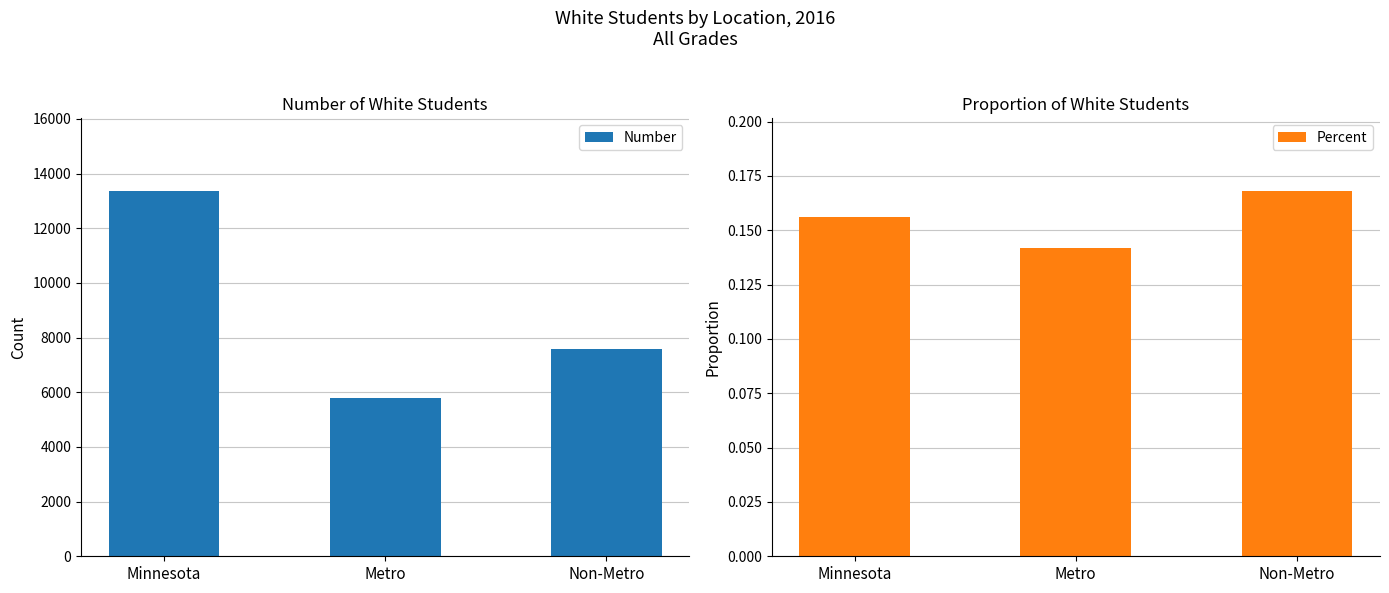

Where is Percent nearest to the value 0?

Metro